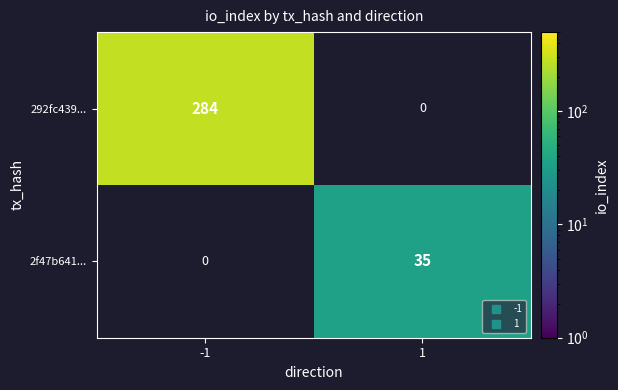

Between -1 and 1, which series saw the biggest shift?

292fc439...